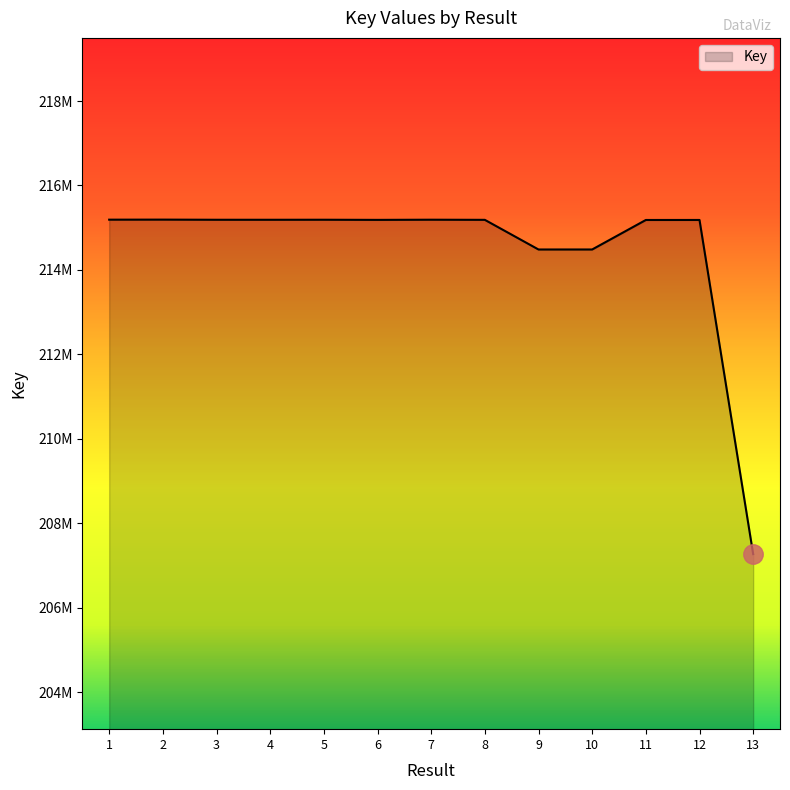

Does the chart have visible grid lines?

No